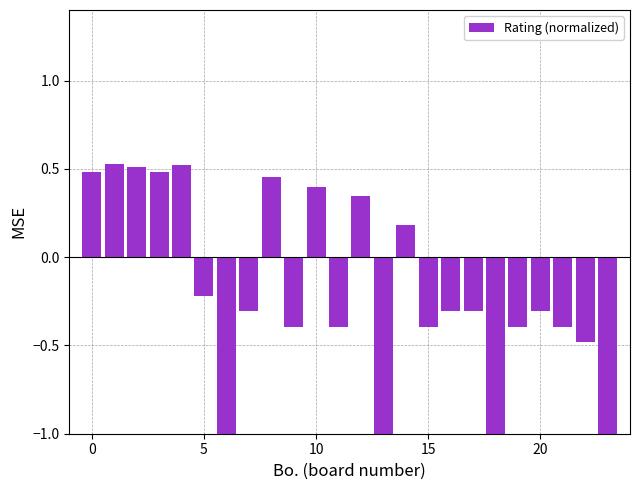

Does the chart contain stacked bars?

No